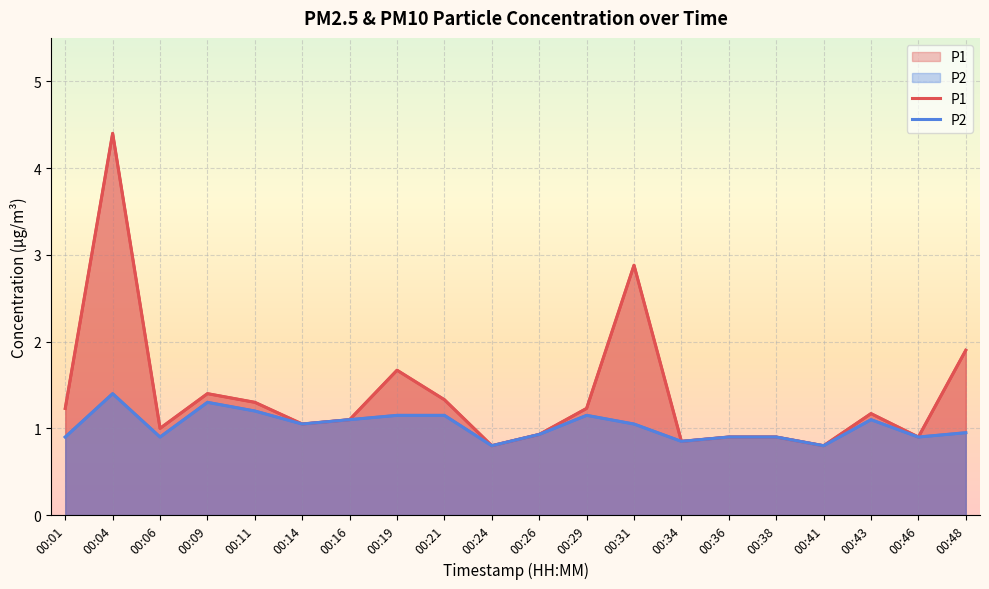

How many interior local peaks does the P1 series have?

5